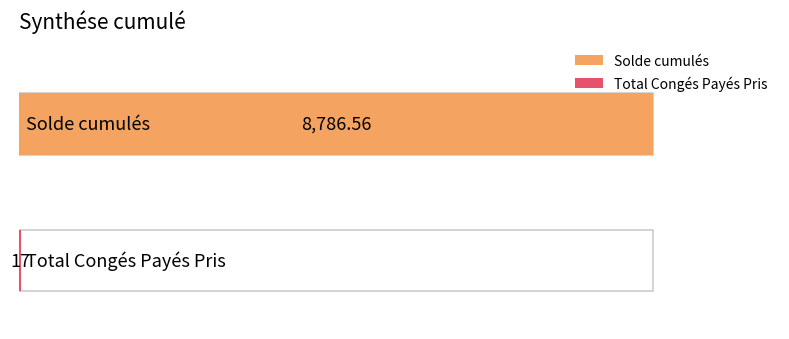

Reading left to right, list all the values displayed in this chart.

Solde cumulés=8786.6	Total Congés Payés Pris=17.0